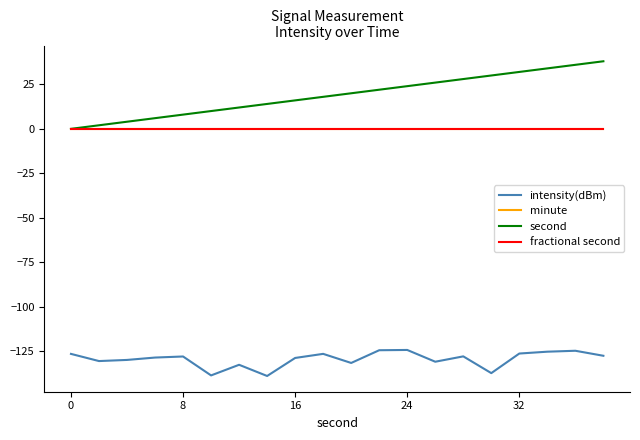

Does the chart have visible grid lines?

No